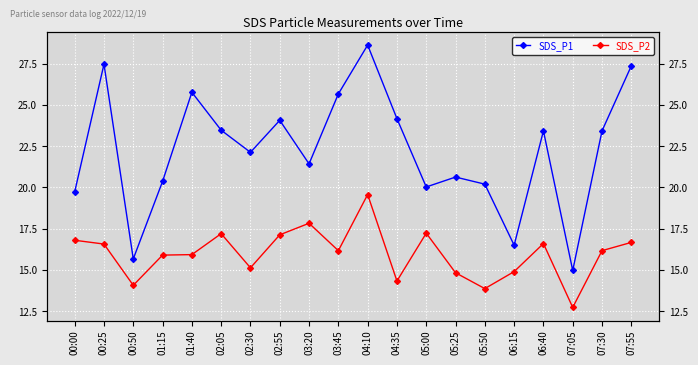

In SDS_P2, how many points are higher than both neighbors (excluding endpoints)?

5